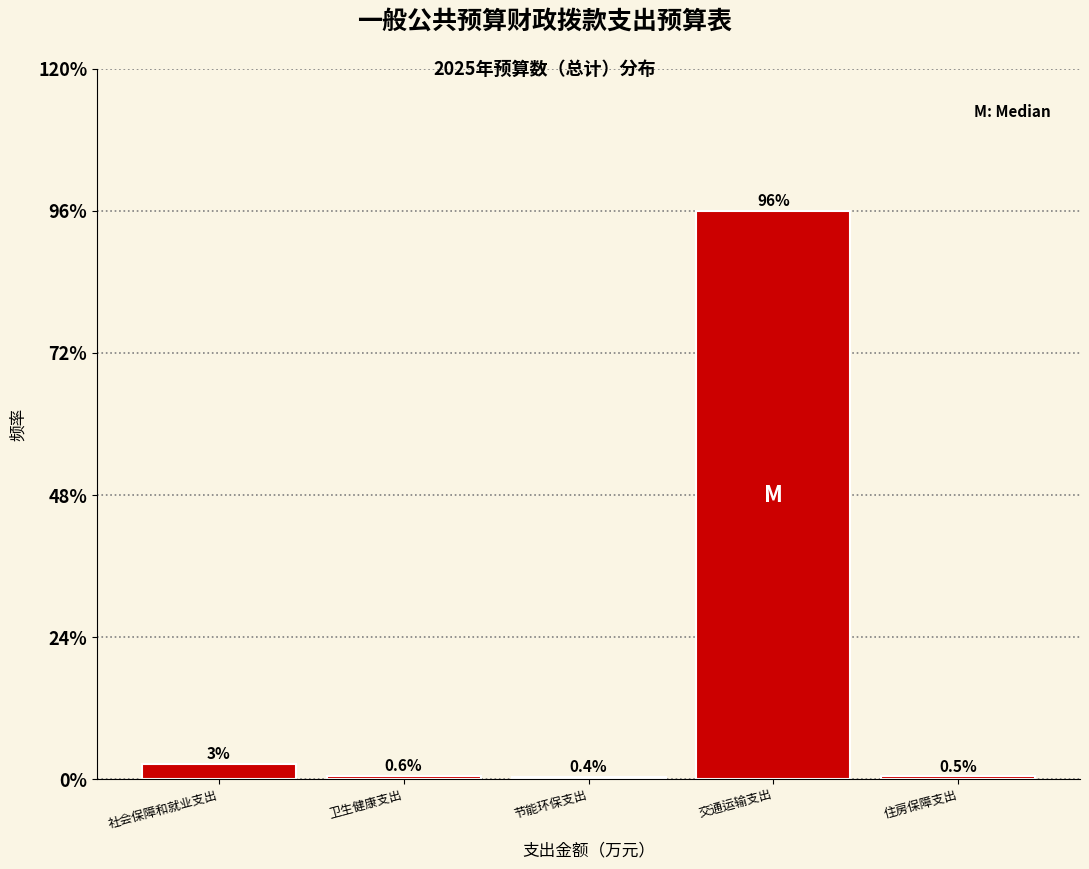

Does the chart contain any negative values?

No